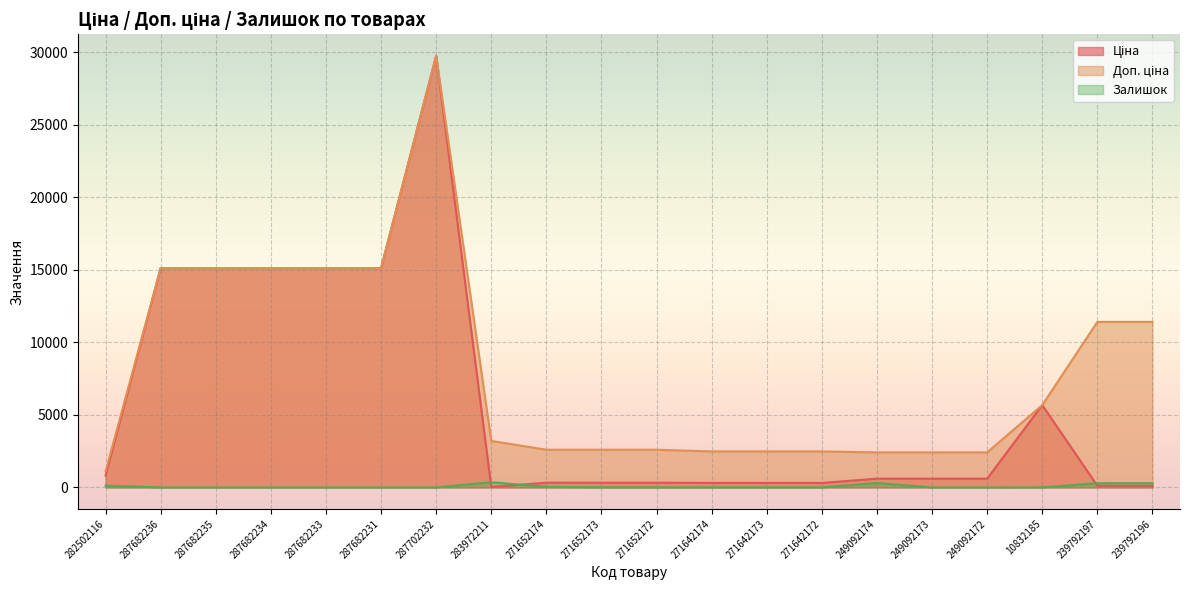

Rank the series at 271642172 from lowest to highest value.

Залишок, Ціна, Доп. ціна